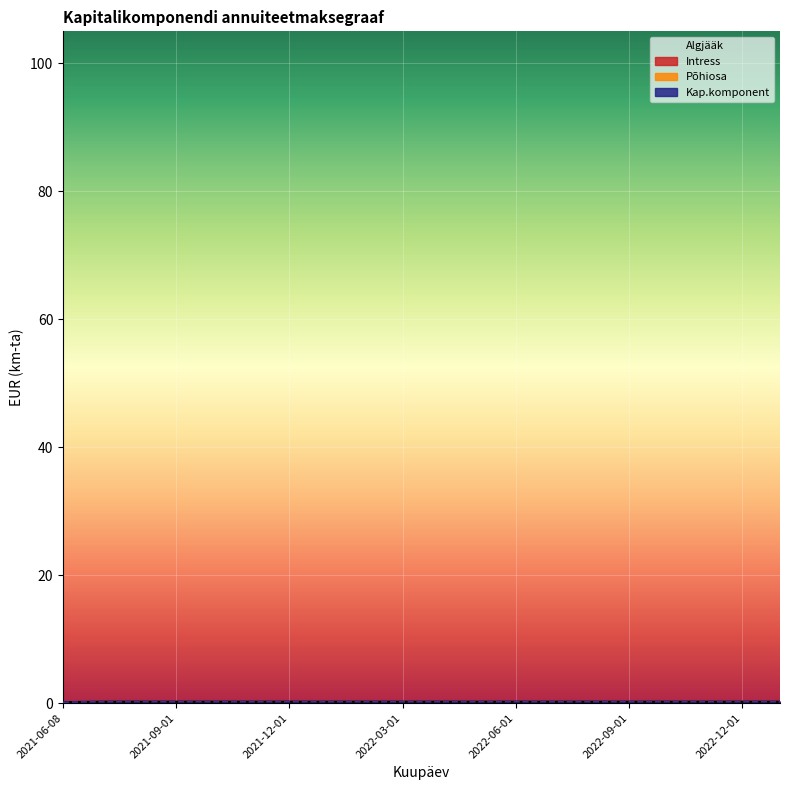

What is the smallest value displayed?

0.2